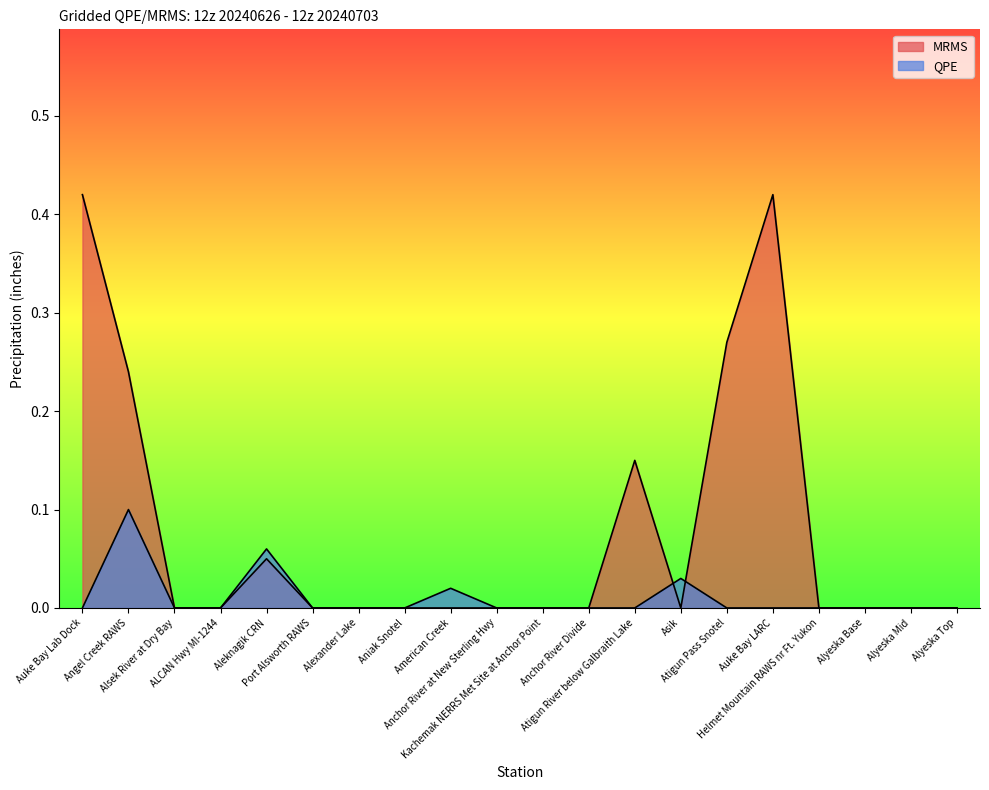

Between Anchor River Divide and Atigun Pass Snotel, which series saw the biggest shift?

MRMS